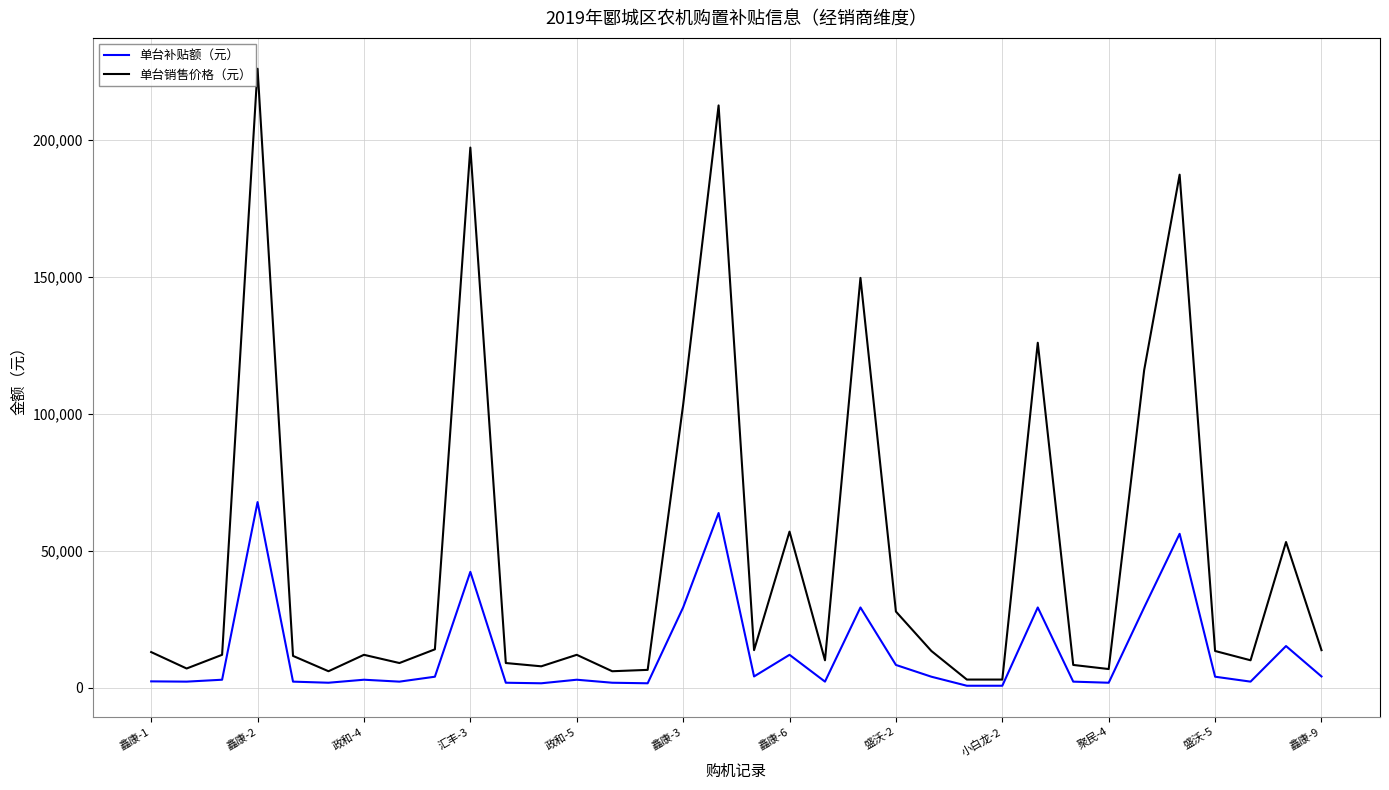

Rank the series by their maximum value, from lowest to highest.

单台补贴额（元）, 单台销售价格（元）